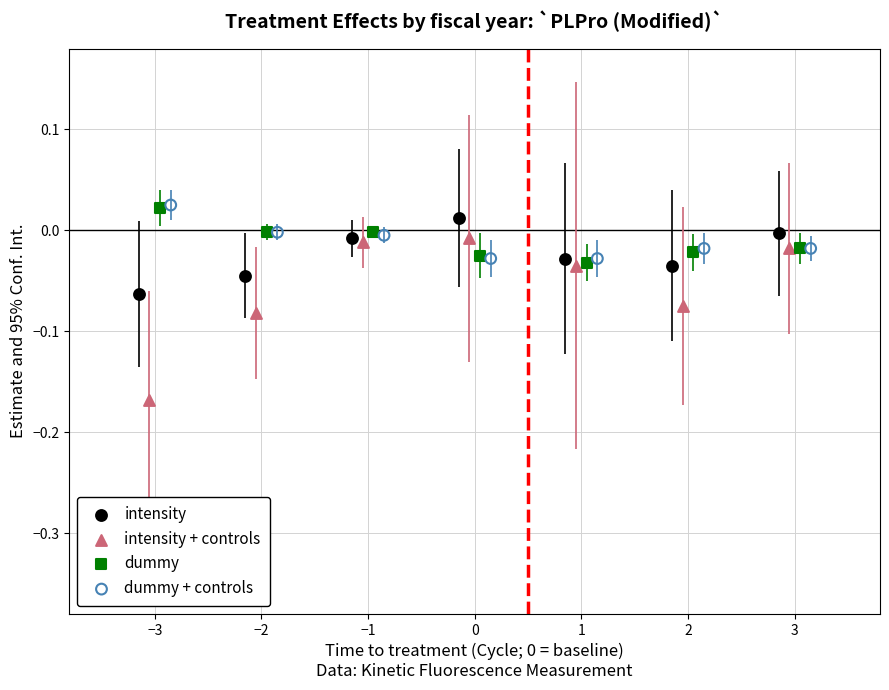

Which series contains the lowest Y value?

intensity + controls